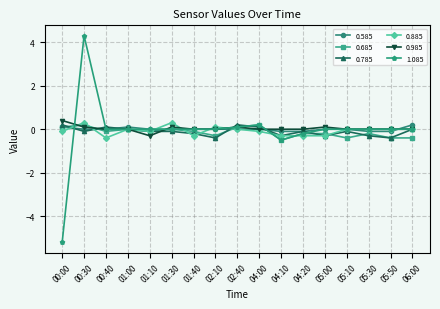

Where do 0.885 and 1.085 first cross each other?

00:00 and 00:30